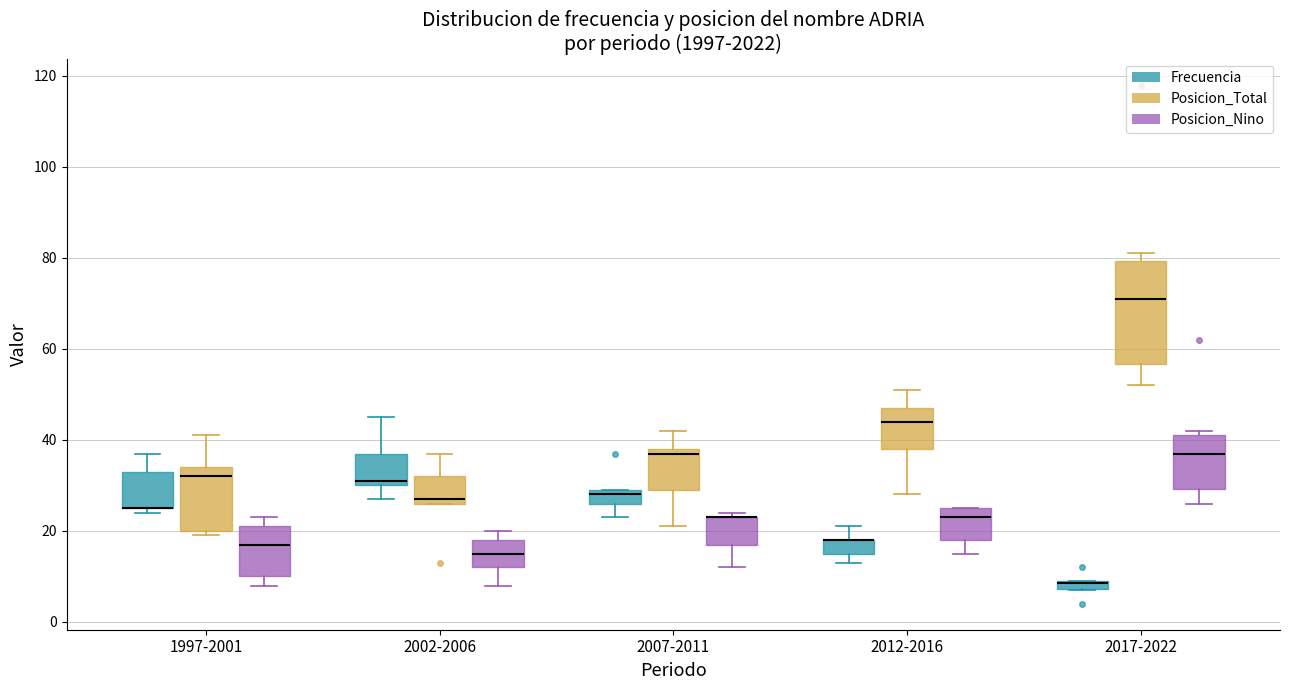

Comparing the boxes themselves (not the whiskers), which one is the tallest?

2017-2022 (Posicion_Total)